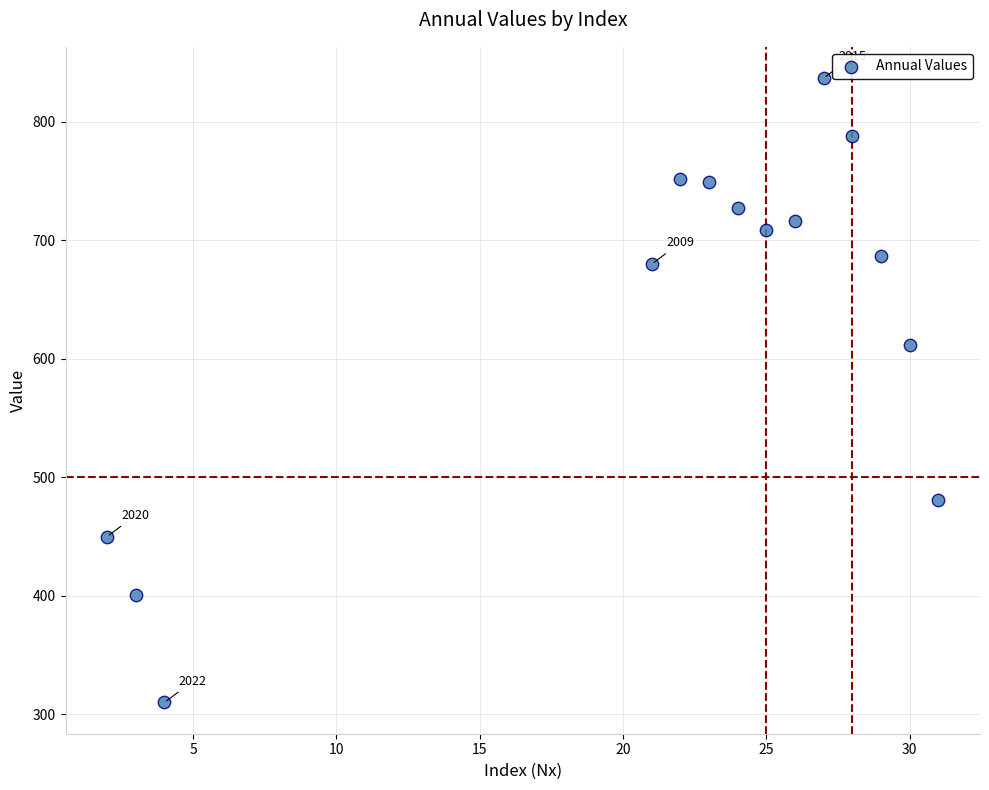

What Y value in the scatter plot is closest to 573?

612